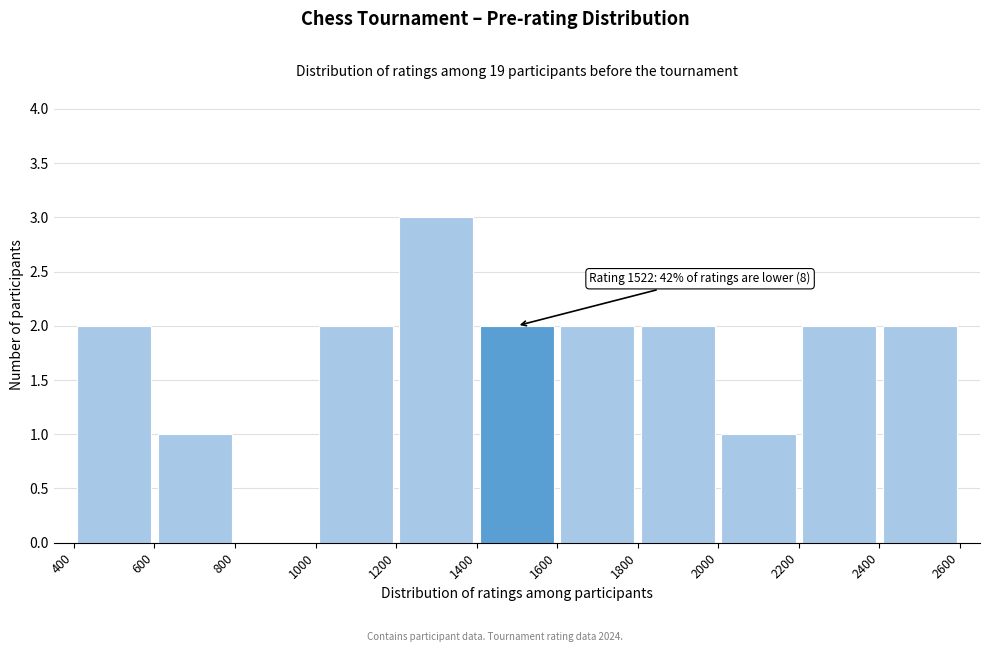

Which range on the x-axis has the tallest bar?

1200 to 1400